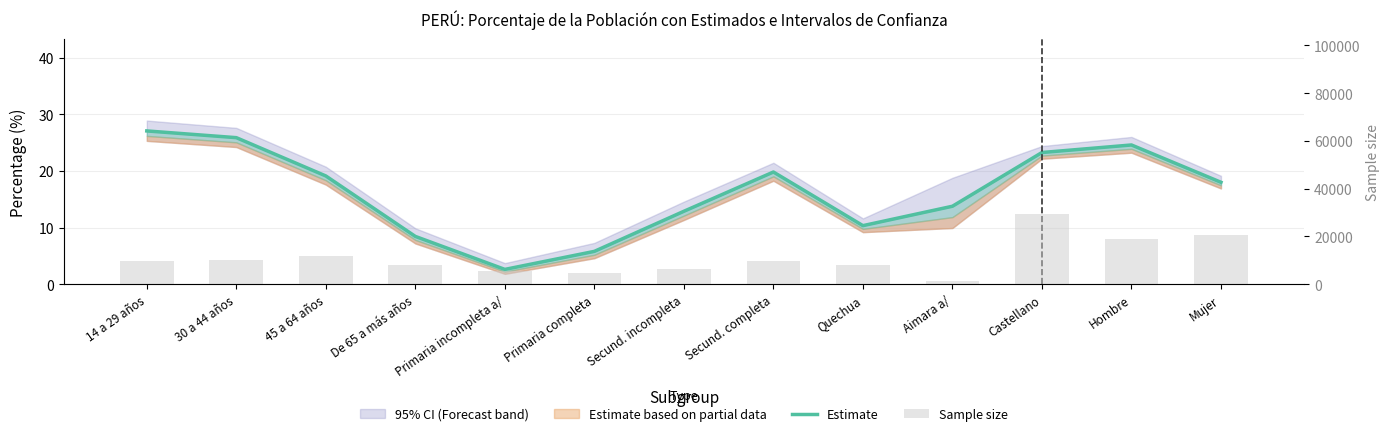

Is the value of Estimate at De 65 a más años greater than the value of Sample size at 45 a 64 años?

No